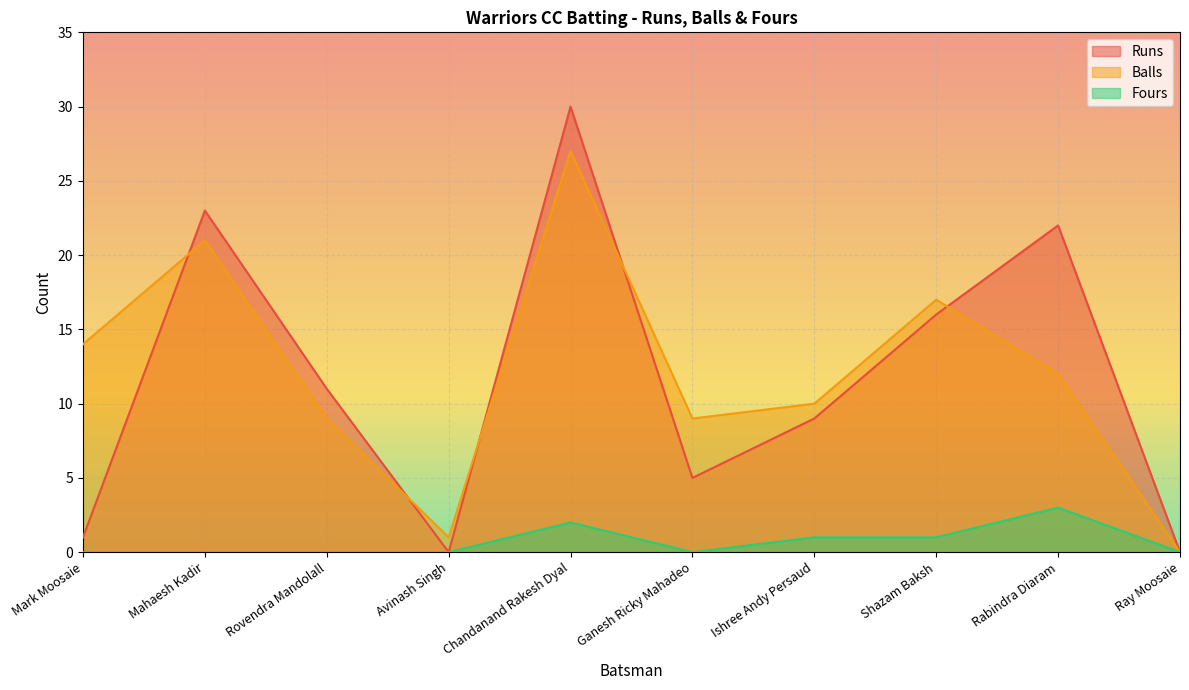

True or false: Runs and Fours cross at least once.

False